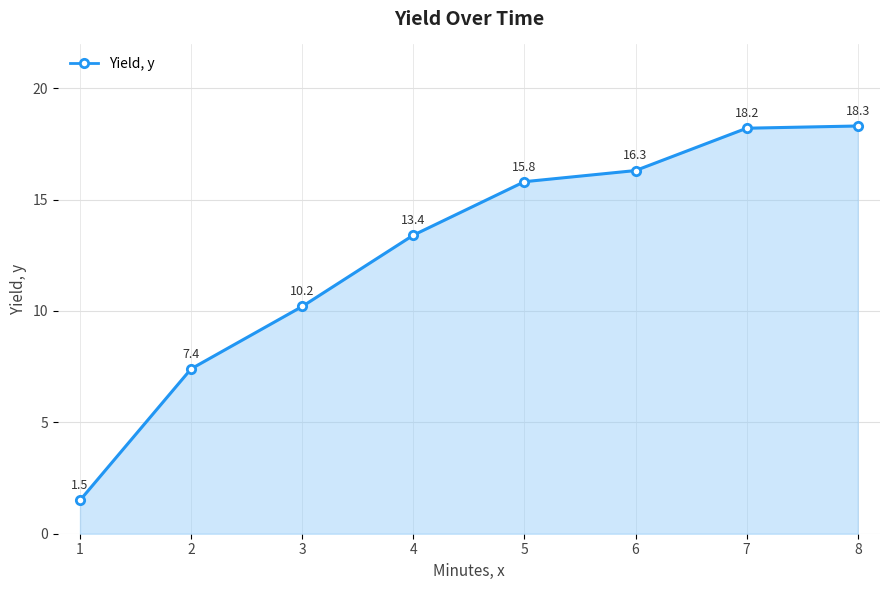

Rank the categories by value from highest to lowest.

8, 7, 6, 5, 4, 3, 2, 1